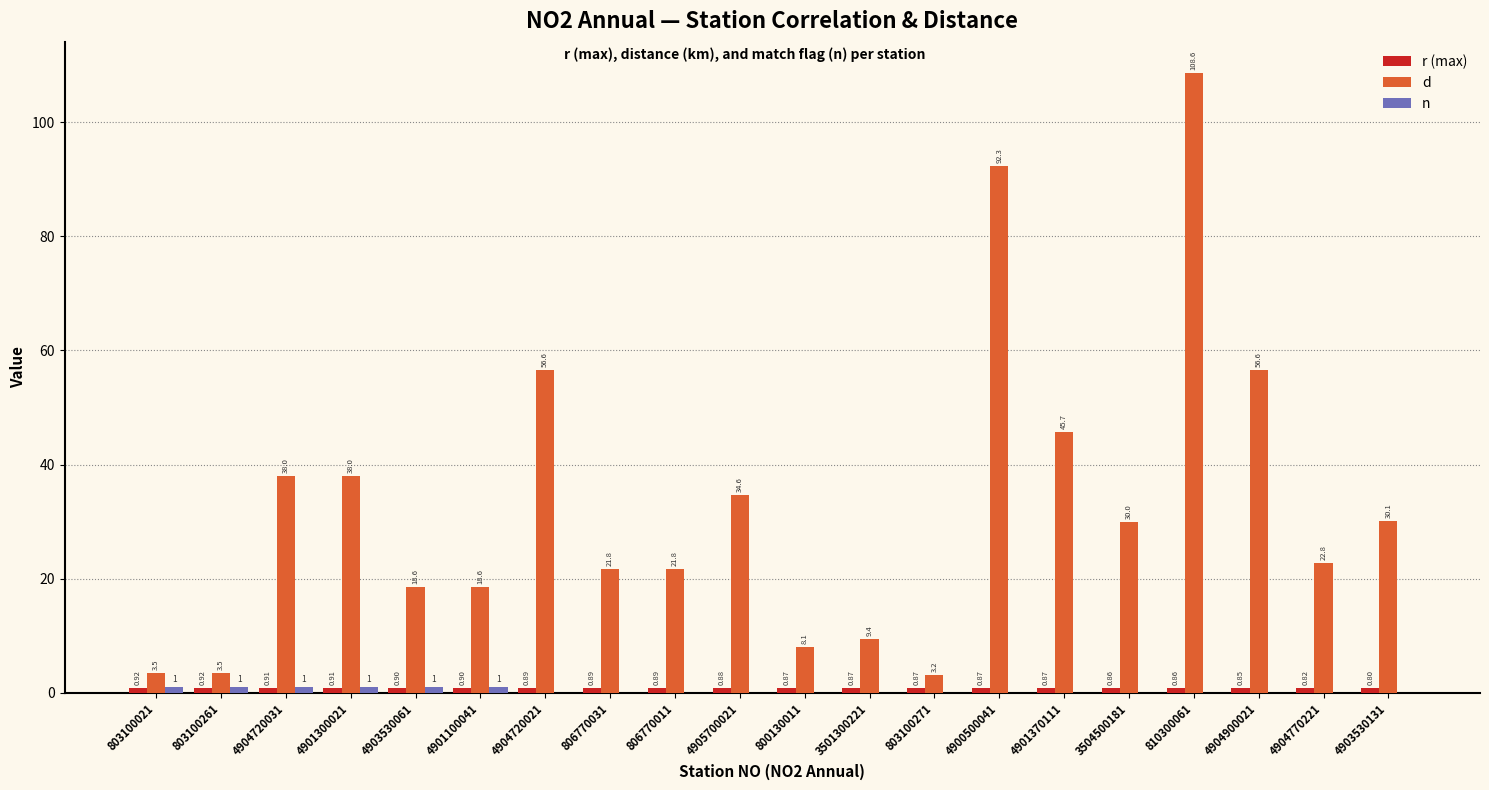

Is it true that d equals 56.6 at 4904720021?

True